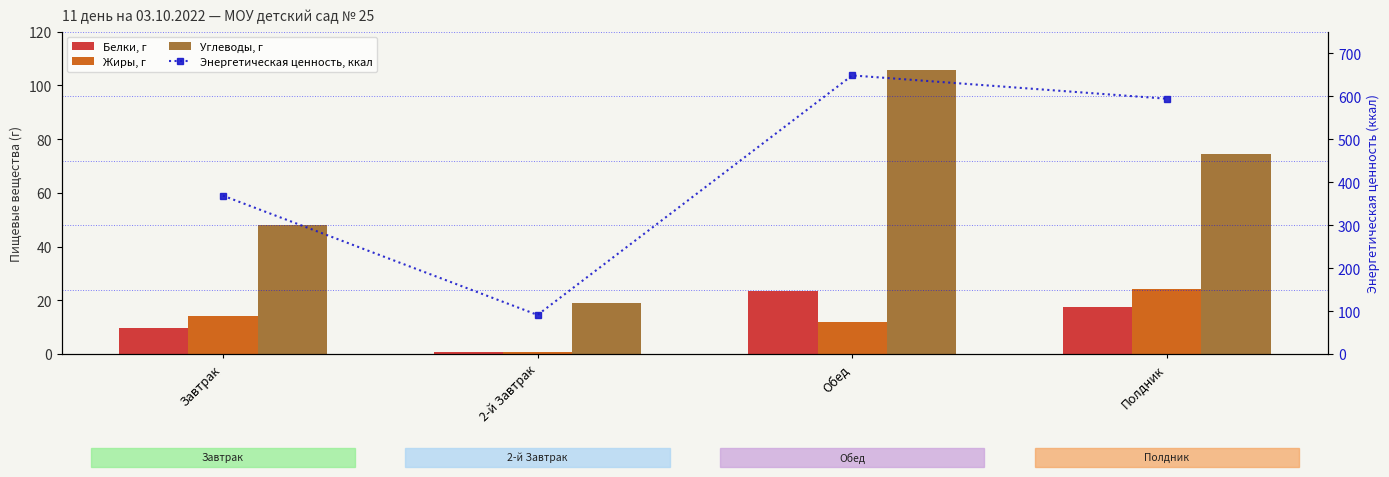

What is the difference between the highest and lowest values at Полдник?

576.4